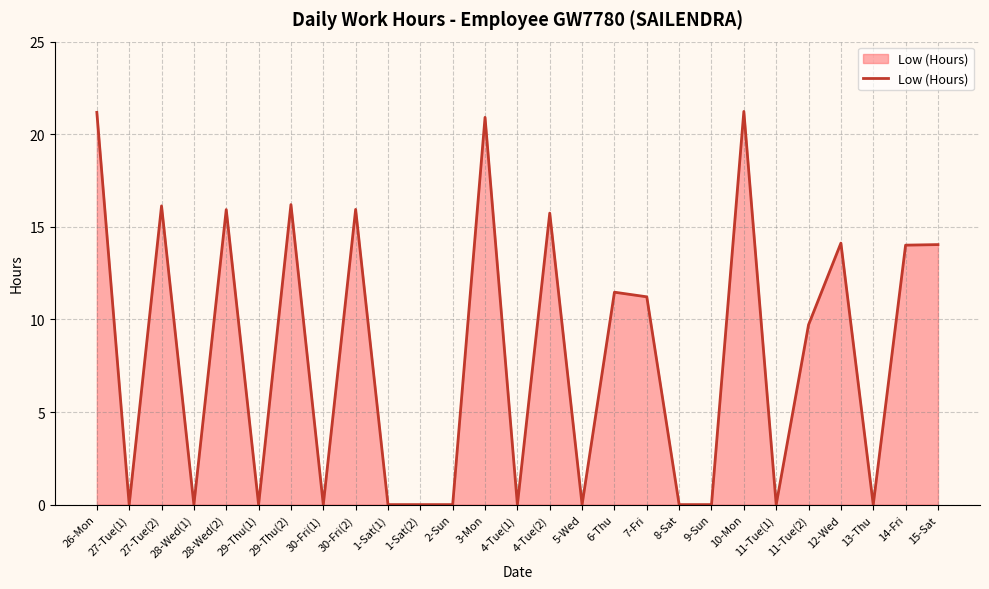

What position from the right is 9-Sun?

8